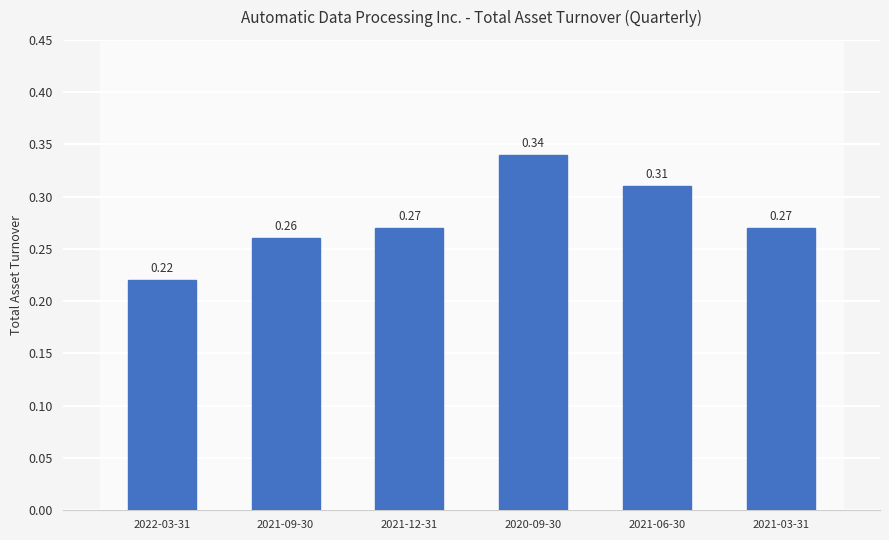

Does the chart contain any negative values?

No